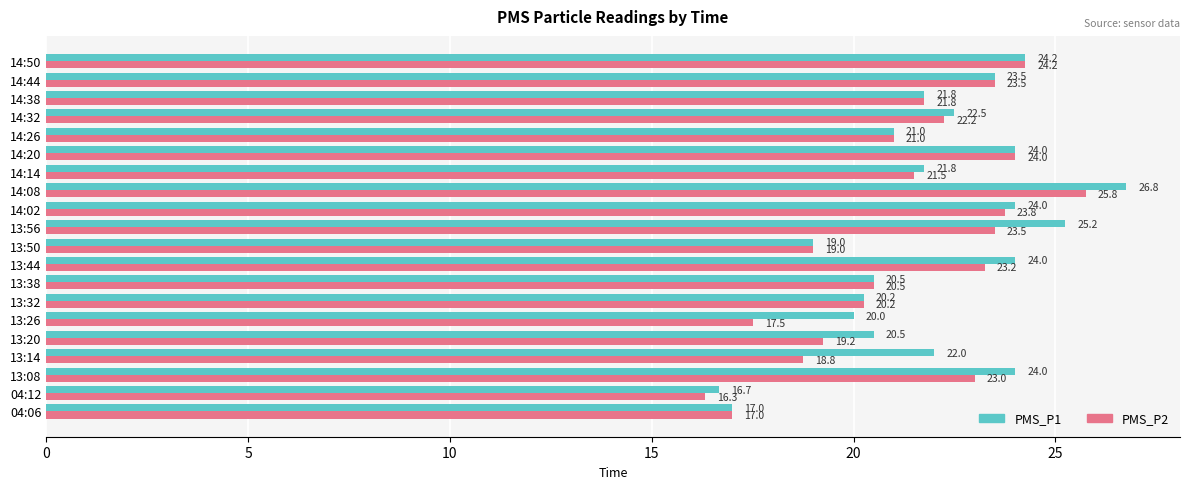

At 04:12, list the series in order from smallest to largest.

PMS_P2, PMS_P1